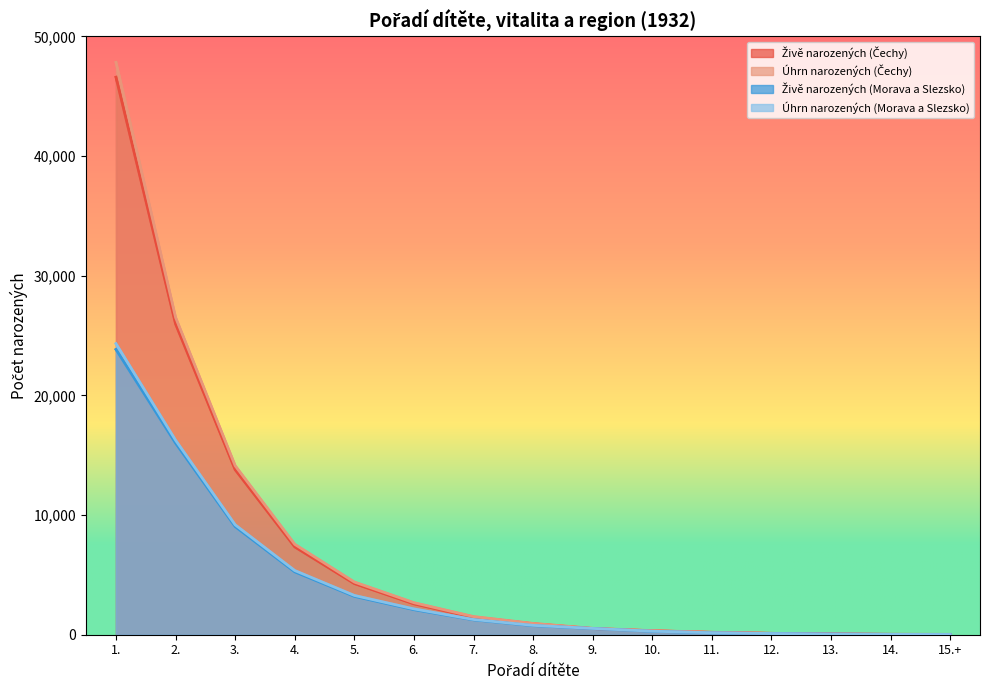

What is the label of the 8th point from the left?

8.